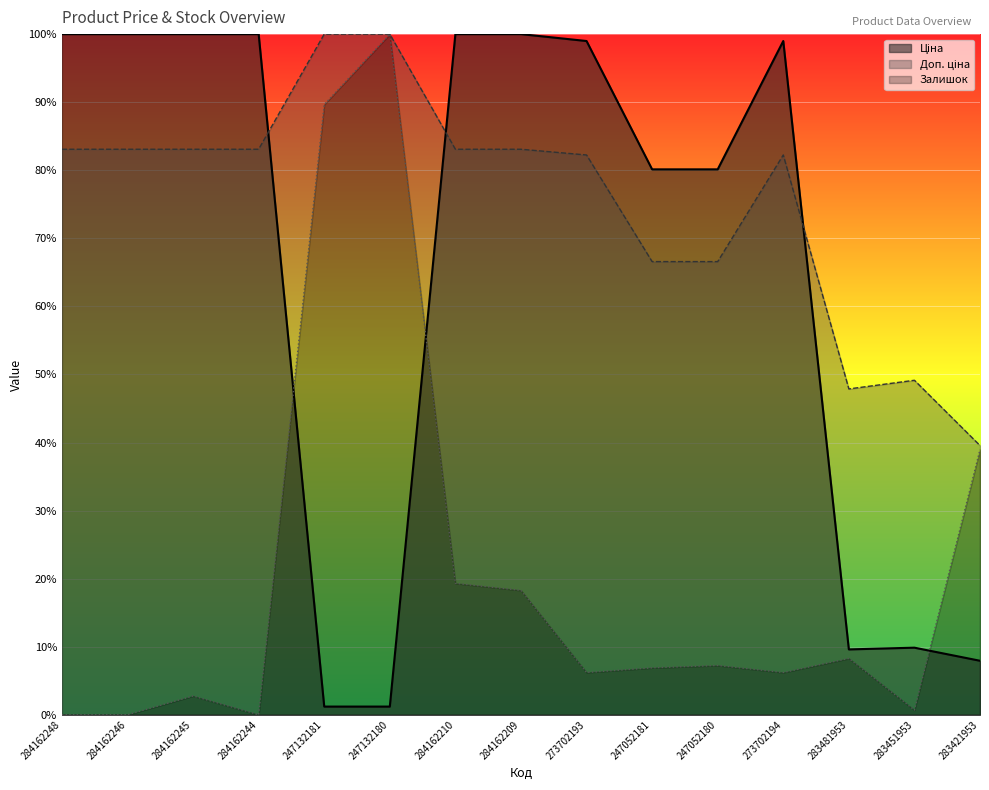

Which category has the highest value in the Залишок series?

247132180